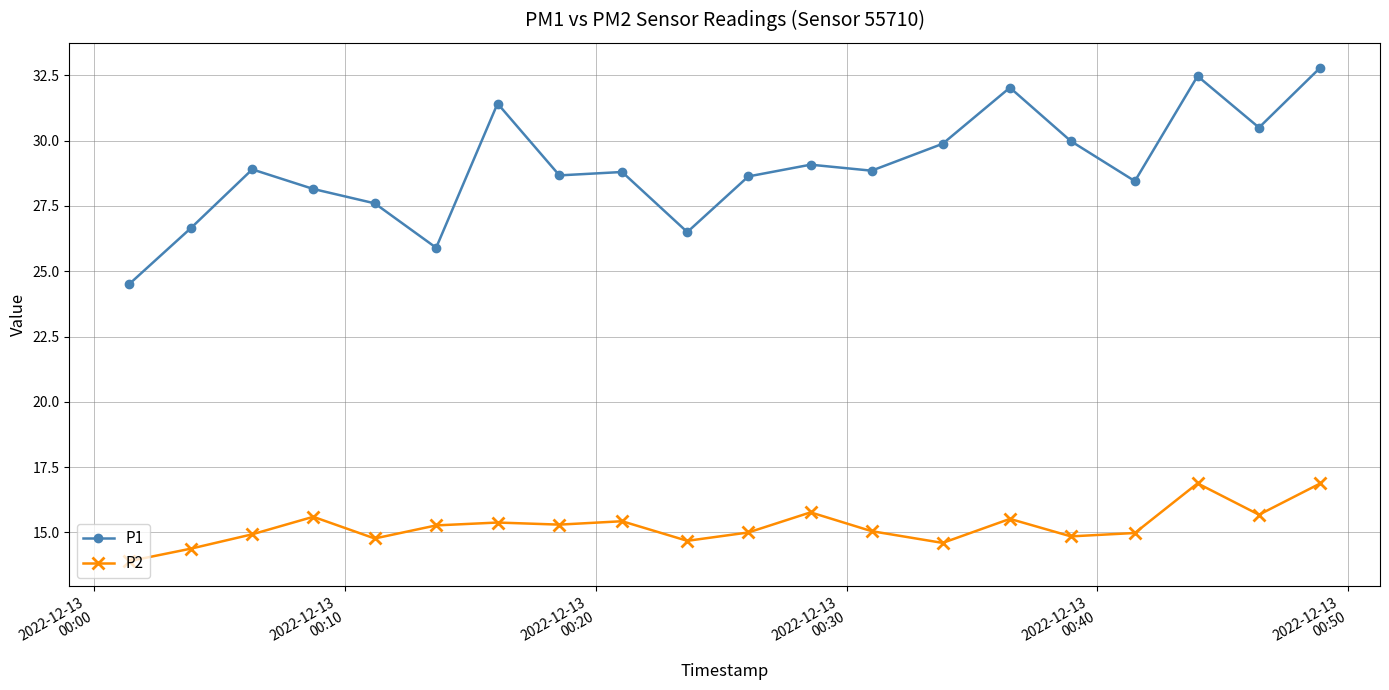

What is the sum of all P1 values?

579.8